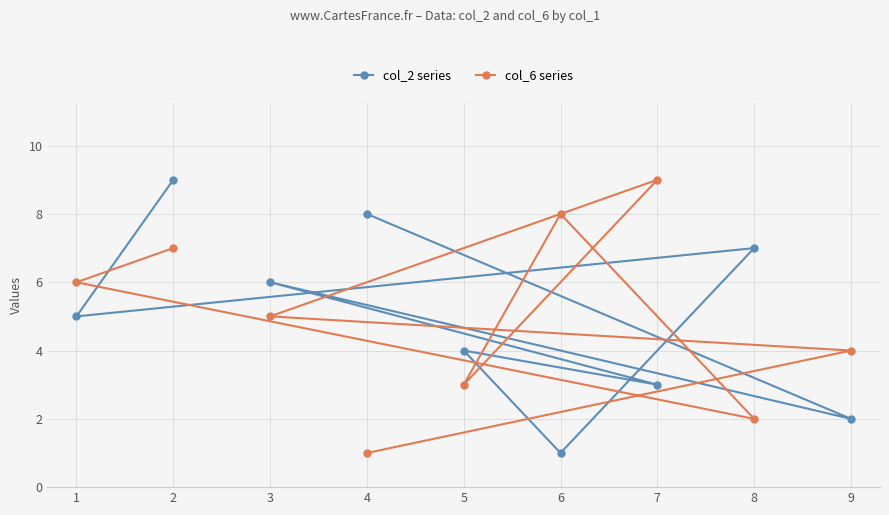

Is it true that col_6 series equals 15 at 7?

False